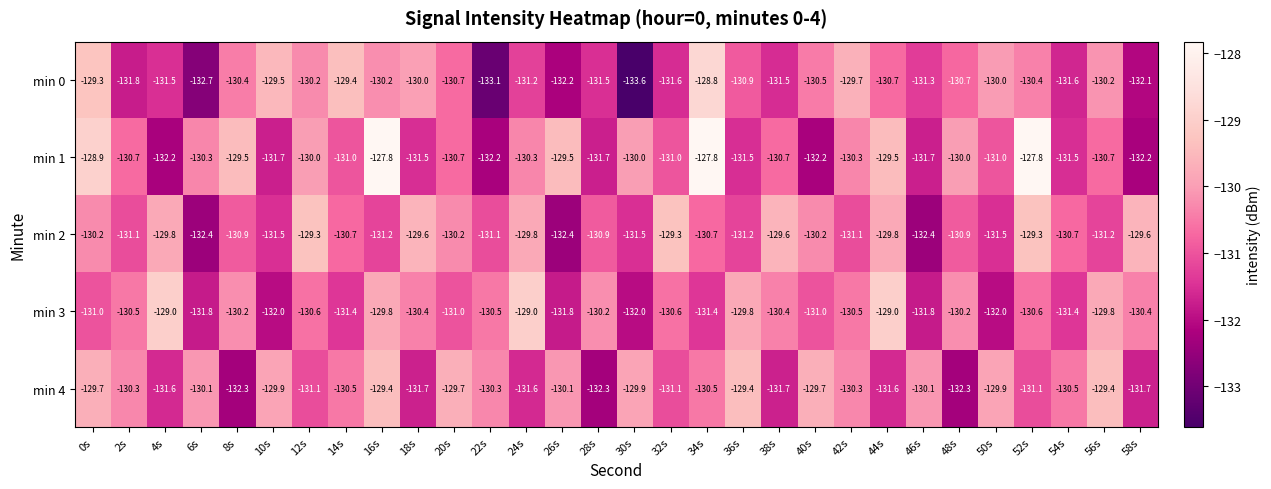

Is the value of min 4 at 40s greater than the value of min 1 at 16s?

No